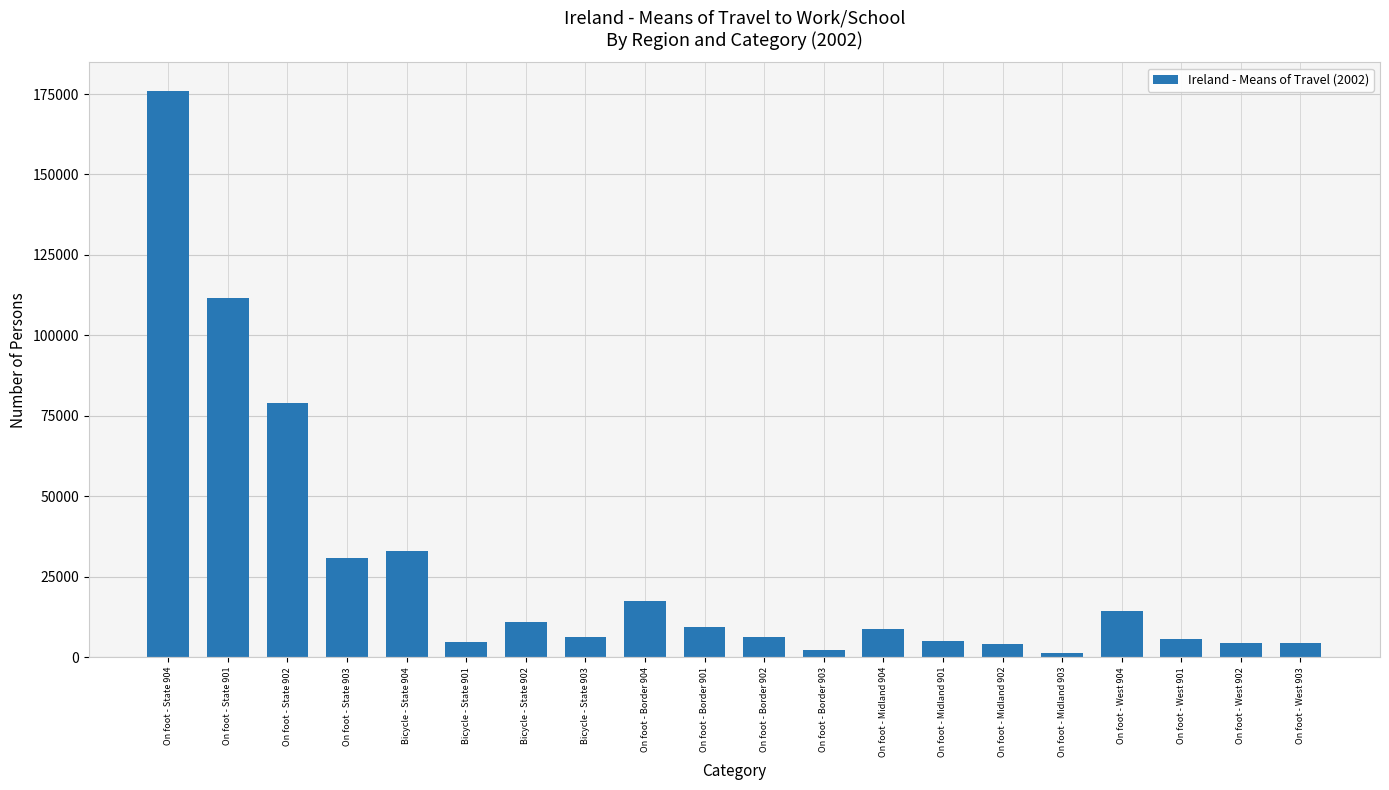

What is the smallest value displayed?

1254